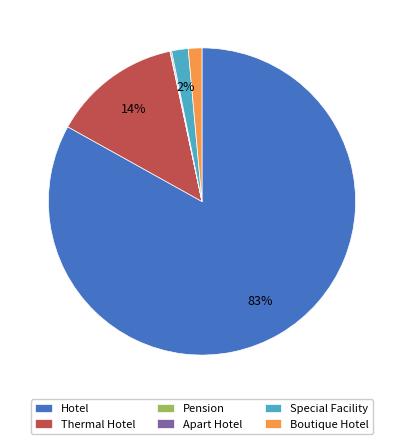

To the nearest percent, what portion does Thermal Hotel represent?

14%